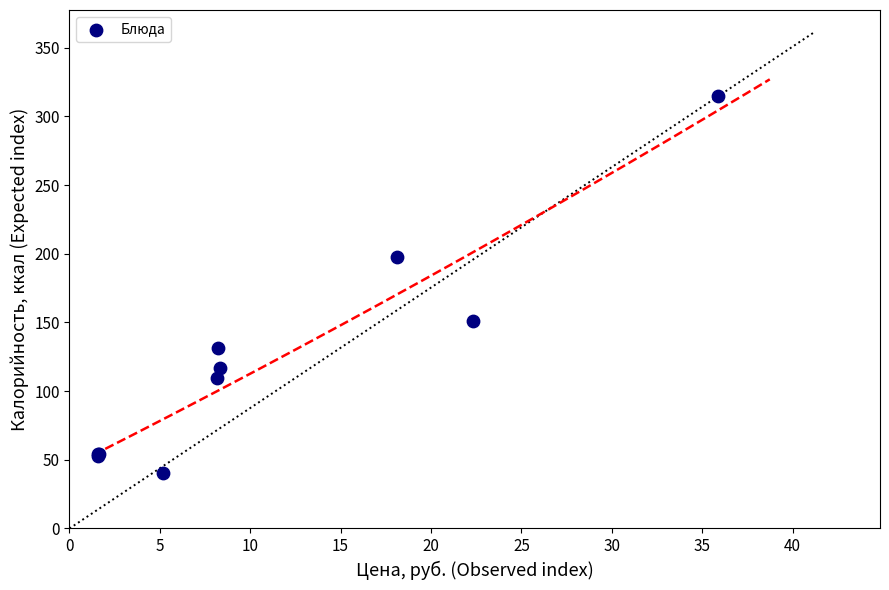

What Y value in the scatter plot is closest to 177?

197.6